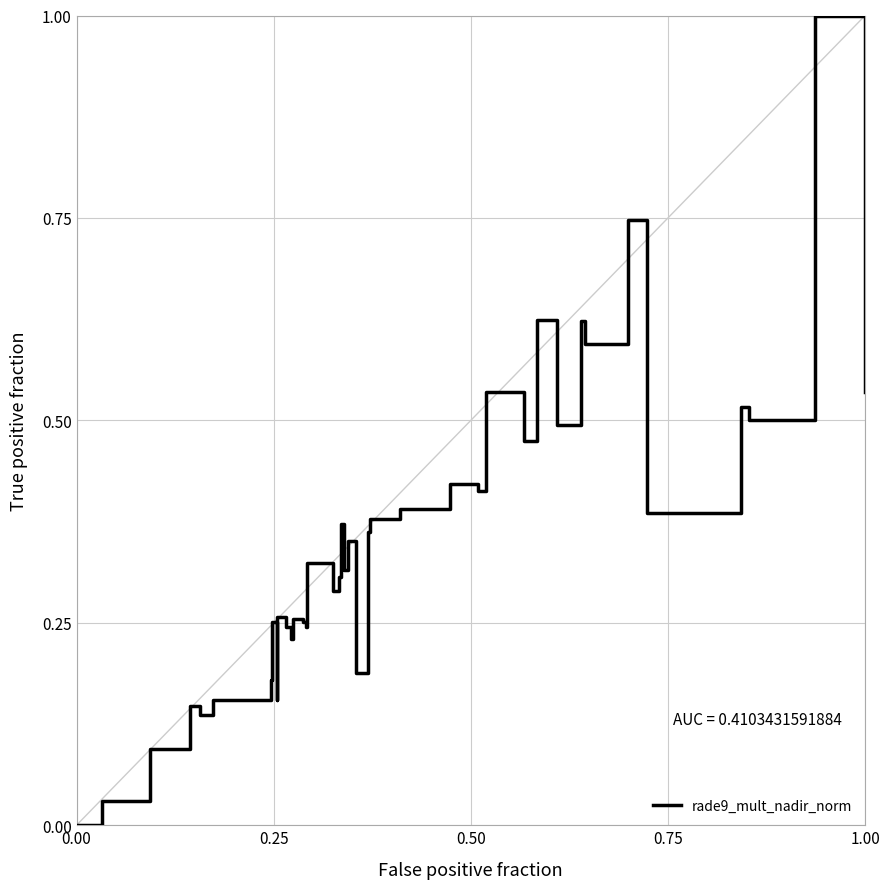

What is the greatest value displayed?

1.0